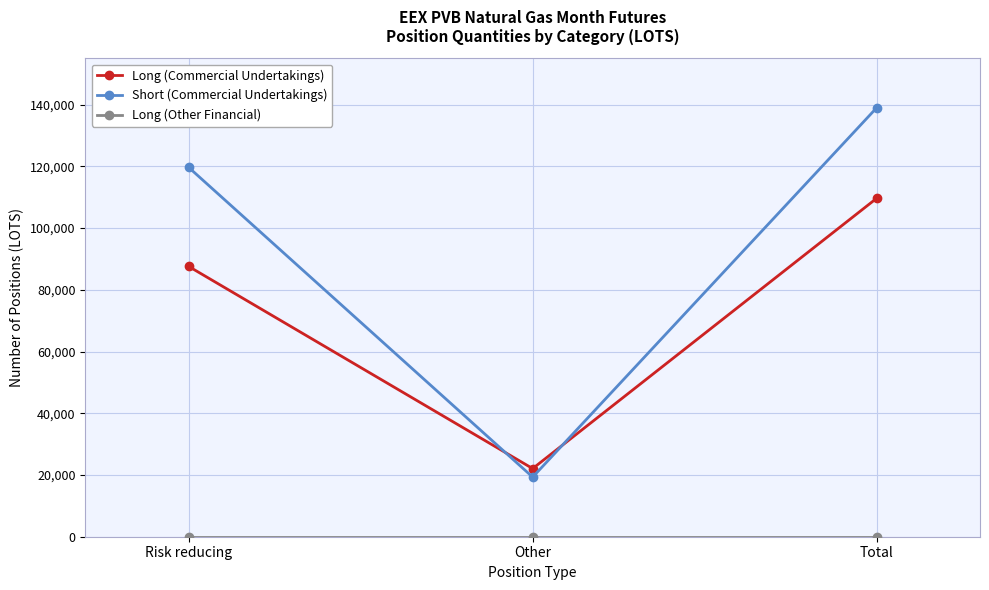

Does the chart have visible grid lines?

Yes